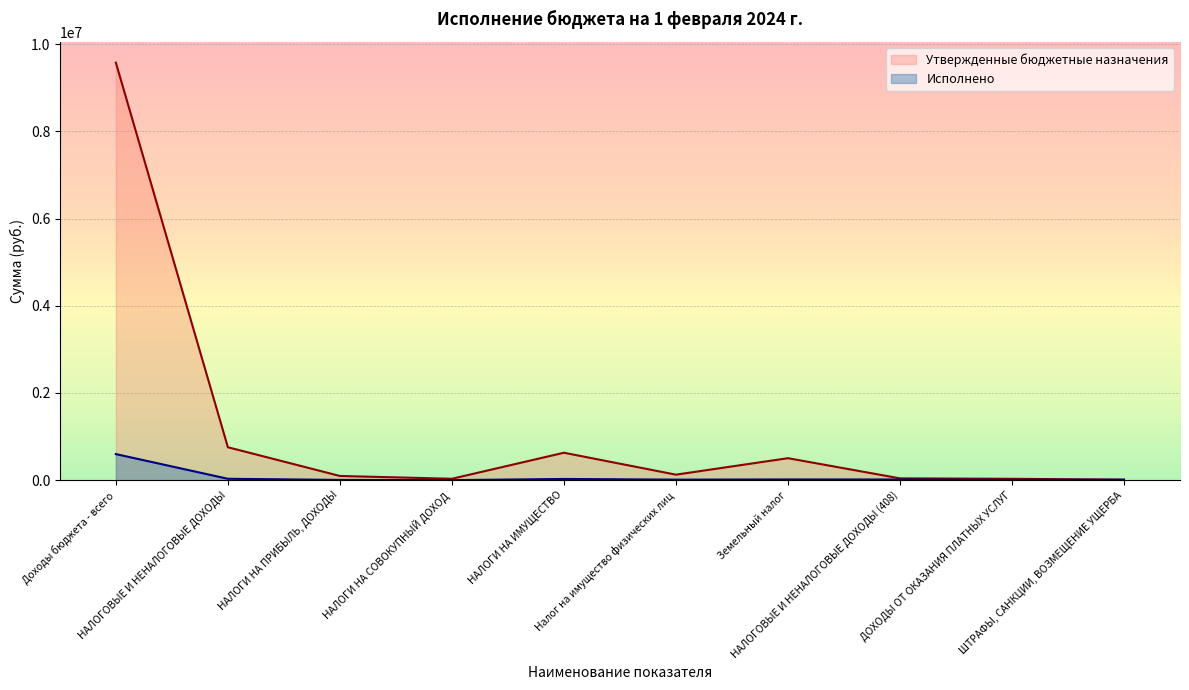

At which label is Исполнено closest to 298502?

НАЛОГОВЫЕ И НЕНАЛОГОВЫЕ ДОХОДЫ